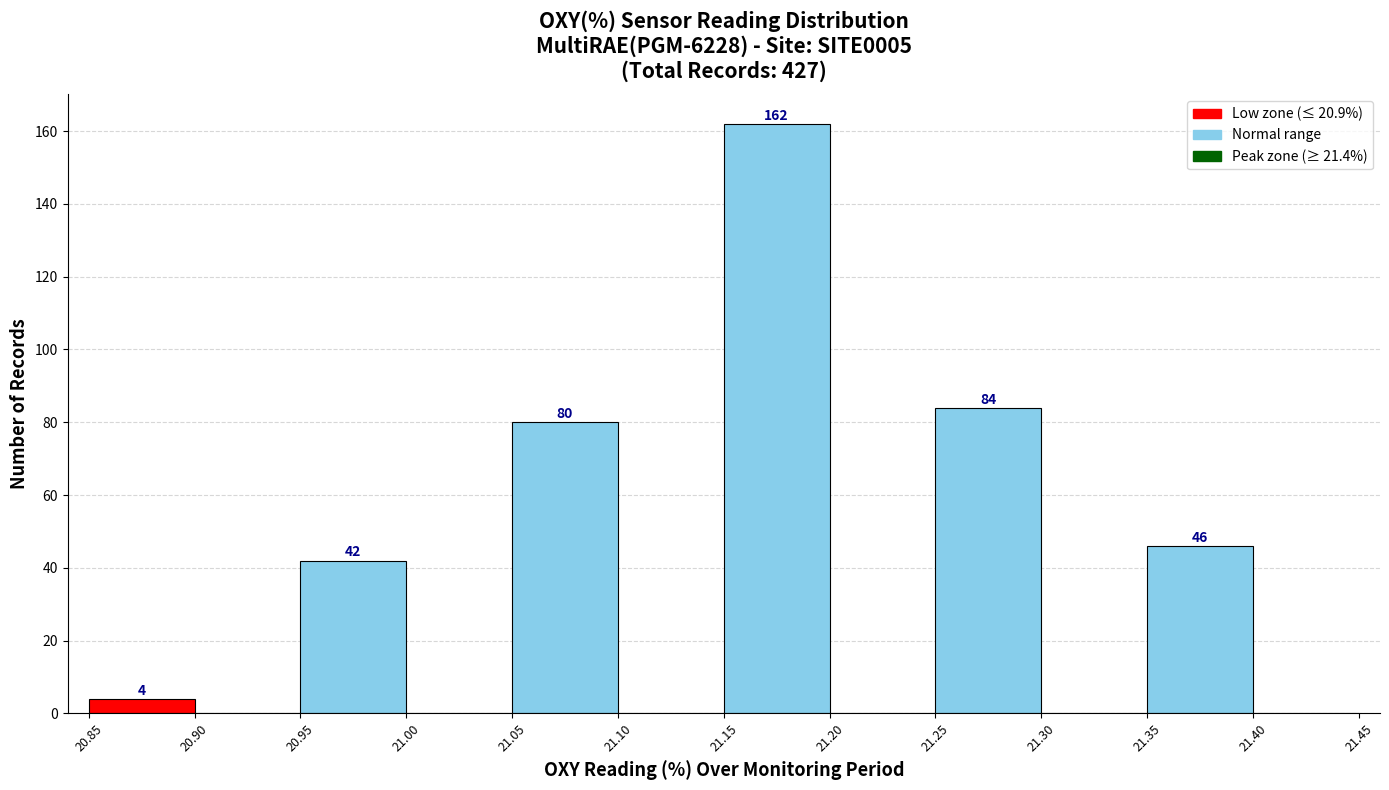

Which range on the x-axis has the tallest bar?

21.15 to 21.20